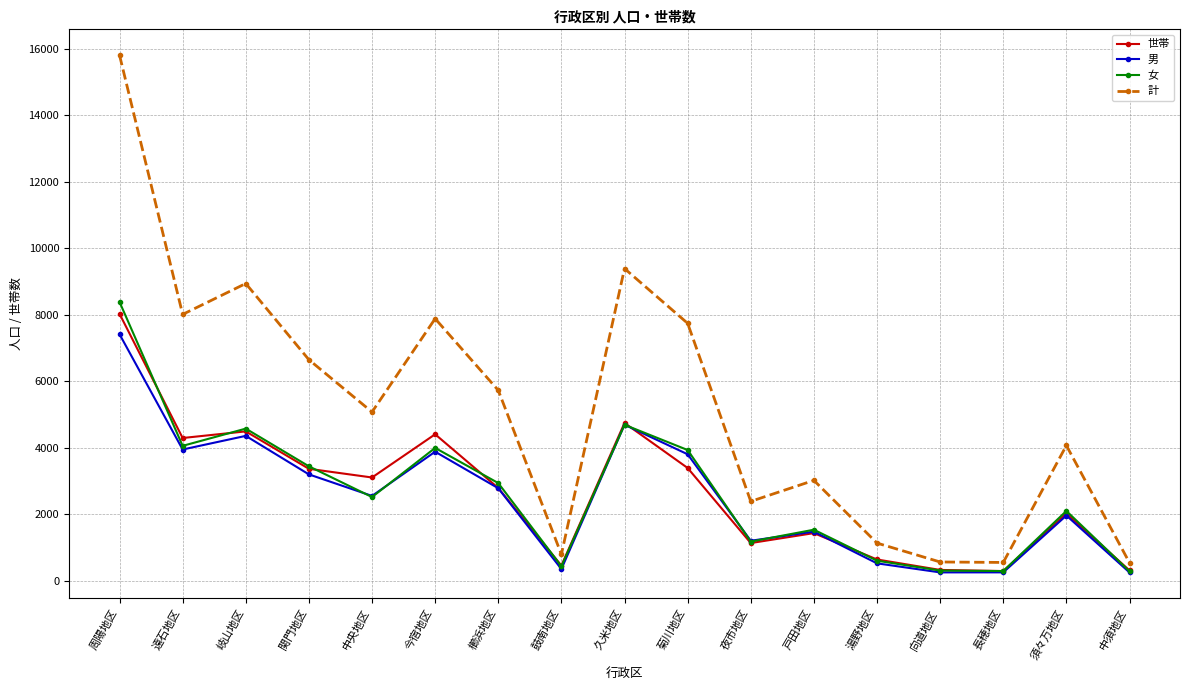

The value of 計 at 今宿地区 is 7886. True or false?

True